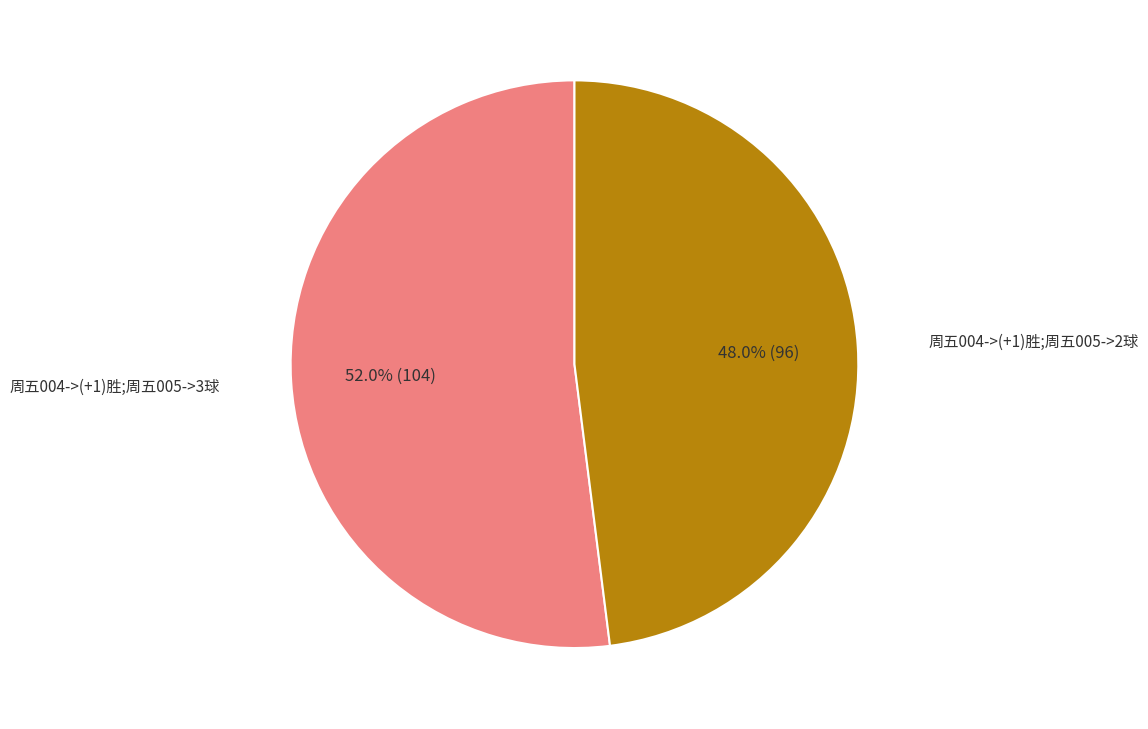

Is there any slice that represents more than half of the pie?

Yes